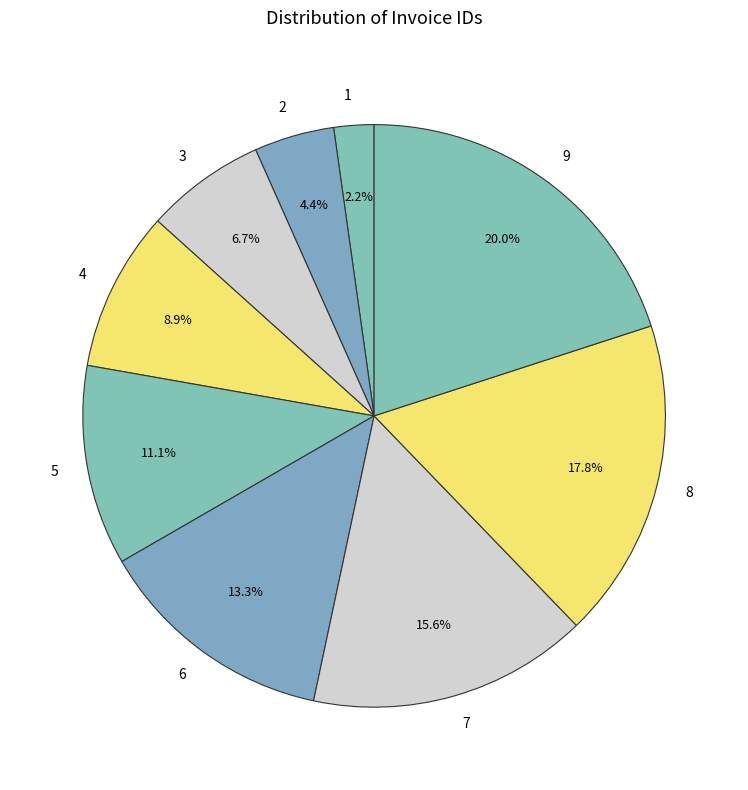

Rank the categories by value from highest to lowest.

9, 8, 7, 6, 5, 4, 3, 2, 1